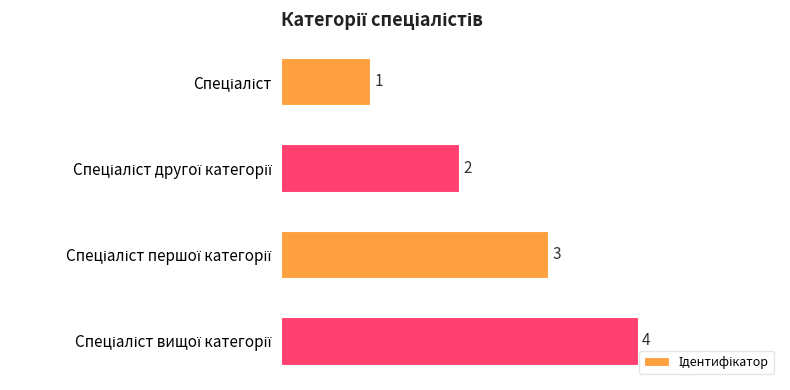

What is the greatest value displayed?

4